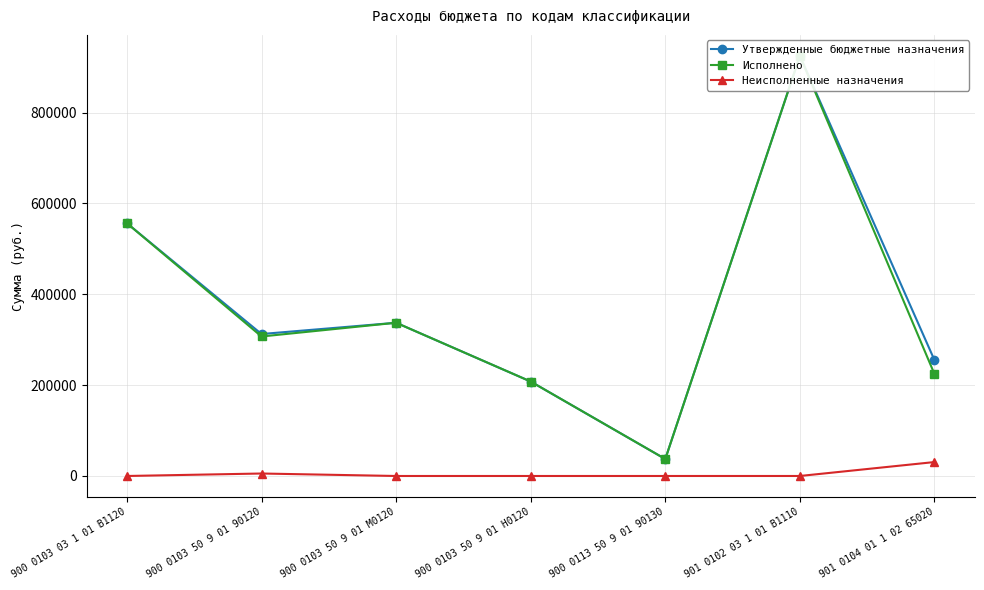

At how many categories does at least one series exceed 652360?

1